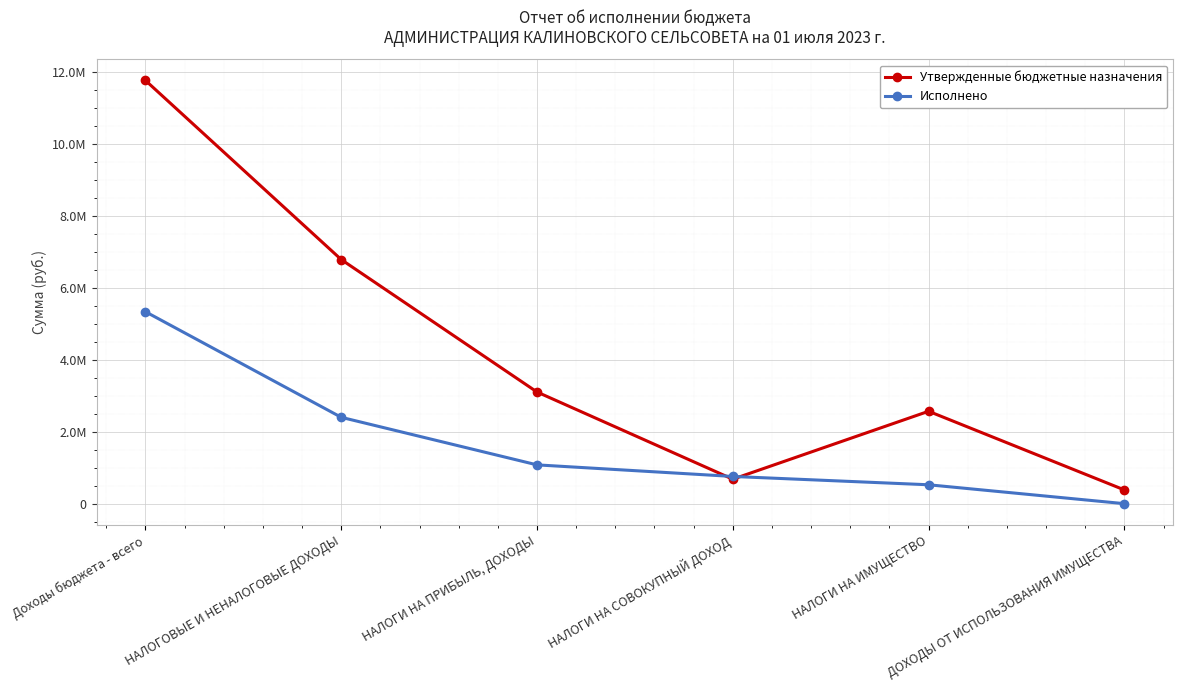

The Исполнено series shows 2412548.6 at НАЛОГОВЫЕ И НЕНАЛОГОВЫЕ ДОХОДЫ. True or false?

True